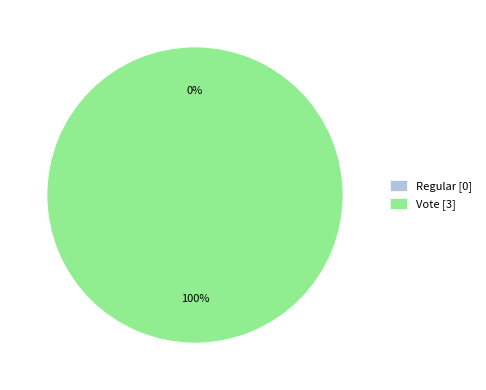

Is there any slice that represents more than half of the pie?

Yes